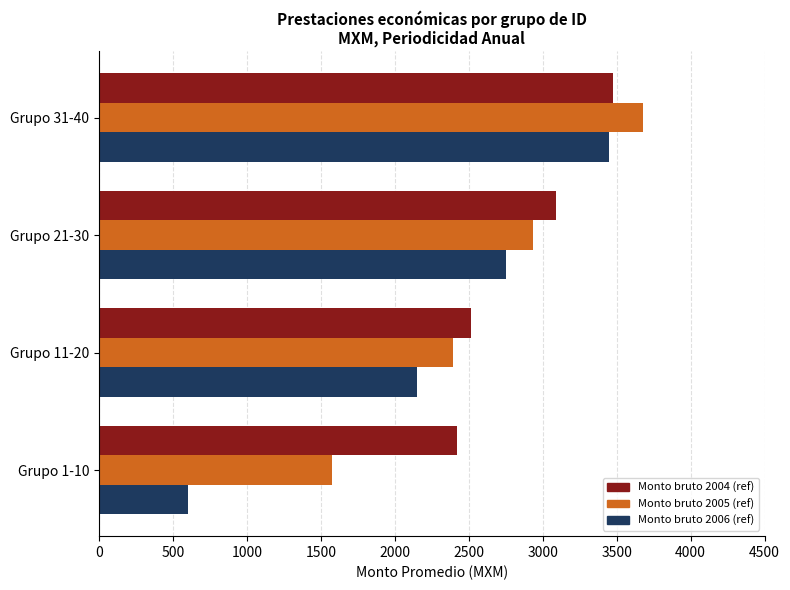

List the labels in order of Monto bruto 2005 (ref) value, smallest first.

Grupo 1-10, Grupo 11-20, Grupo 21-30, Grupo 31-40